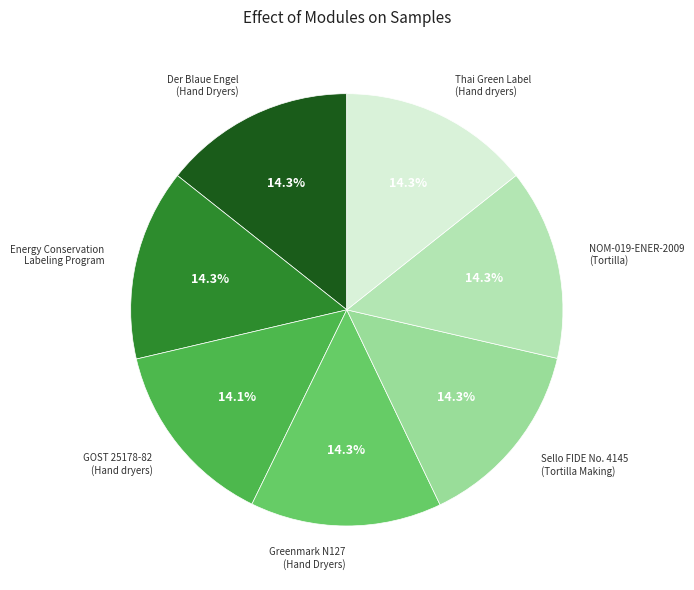

Does Der Blaue Engel (Hand Dryers) account for over 50% of the chart?

No